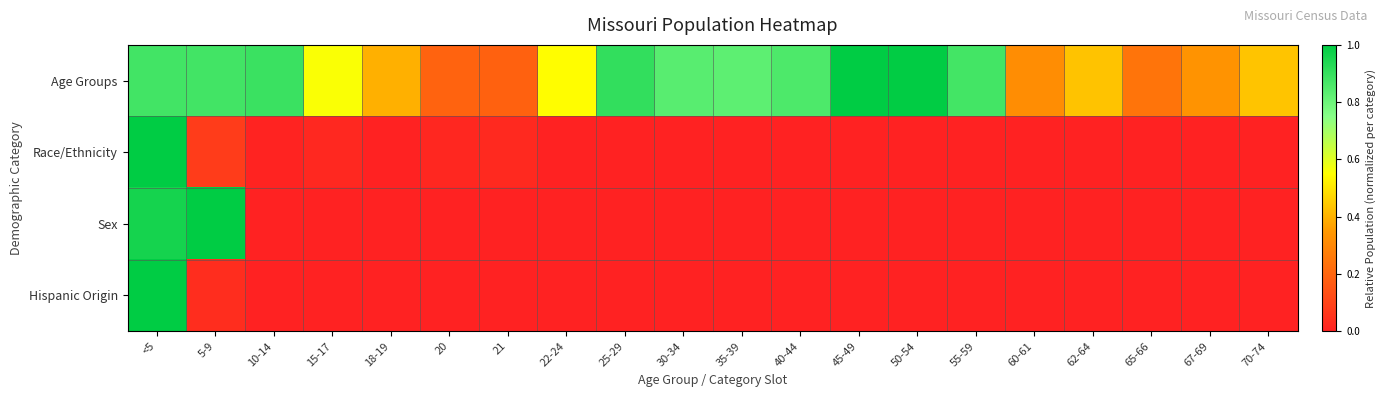

Reading left to right, list all the values displayed in this chart.

Age Groups: <5=0.9	5-9=0.9	10-14=0.9	15-17=0.6	18-19=0.4	20=0.2	21=0.2	22-24=0.5	25-29=0.9	30-34=0.8	35-39=0.8	40-44=0.9	45-49=1.0	50-54=1.0	55-59=0.9	60-61=0.3	62-64=0.4	65-66=0.2	67-69=0.3	70-74=0.4
Race/Ethnicity: <5=1.0	5-9=0.1	10-14=0.0	15-17=0.0	18-19=0.0	20=0.0	21=0.0	22-24=0.0	25-29=0.0	30-34=0.0	35-39=0.0	40-44=0.0	45-49=0.0	50-54=0.0	55-59=0.0	60-61=0.0	62-64=0.0	65-66=0.0	67-69=0.0	70-74=0.0
Sex: <5=1.0	5-9=1.0	10-14=0.0	15-17=0.0	18-19=0.0	20=0.0	21=0.0	22-24=0.0	25-29=0.0	30-34=0.0	35-39=0.0	40-44=0.0	45-49=0.0	50-54=0.0	55-59=0.0	60-61=0.0	62-64=0.0	65-66=0.0	67-69=0.0	70-74=0.0
Hispanic Origin: <5=1.0	5-9=0.0	10-14=0.0	15-17=0.0	18-19=0.0	20=0.0	21=0.0	22-24=0.0	25-29=0.0	30-34=0.0	35-39=0.0	40-44=0.0	45-49=0.0	50-54=0.0	55-59=0.0	60-61=0.0	62-64=0.0	65-66=0.0	67-69=0.0	70-74=0.0